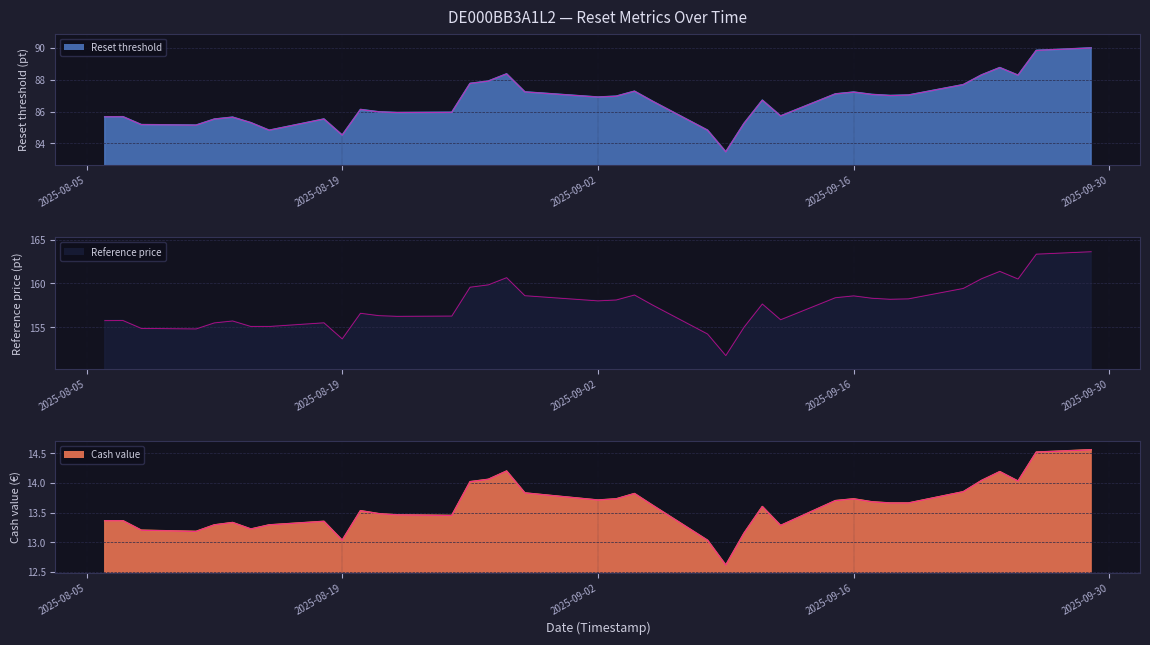

Where does the Reference price series first go above 157?

2025-08-26